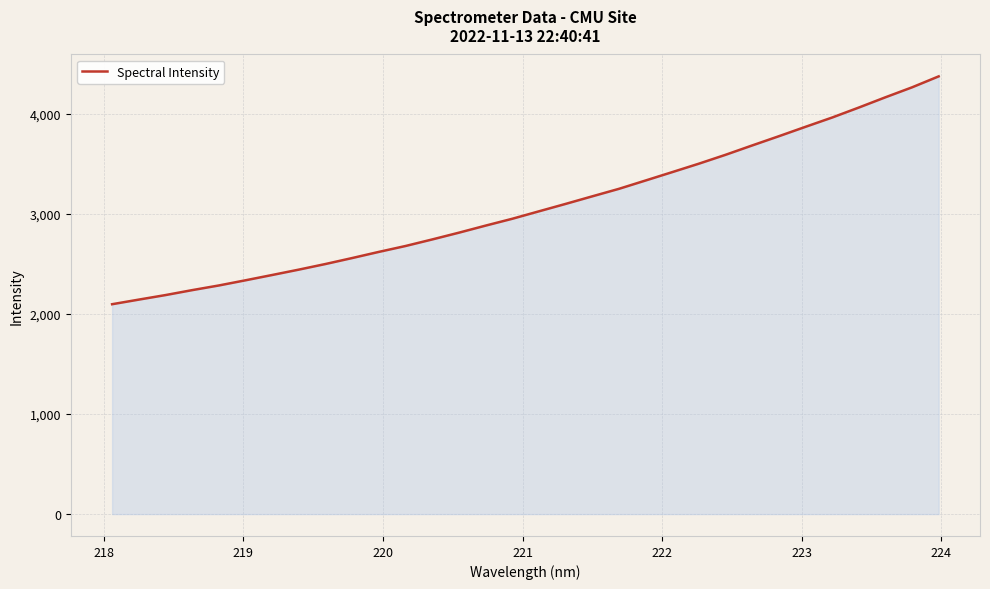

What is the maximum value shown in the chart?

4371.7